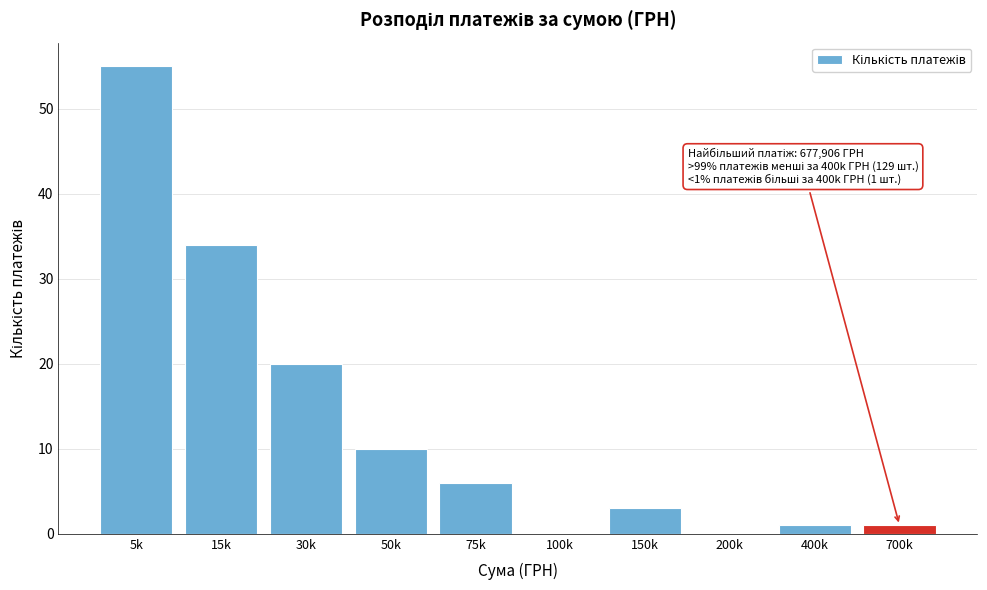

Reading left to right, transcribe all the data shown in this chart.

5k=55	15k=34	30k=20	50k=10	75k=6	100k=0	150k=3	200k=0	400k=1	700k=1